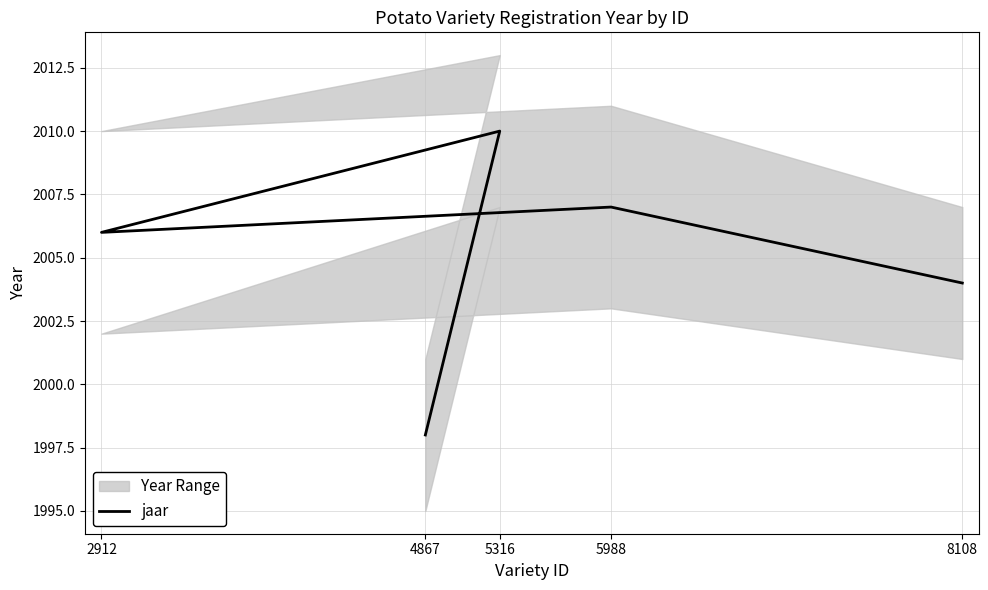

Between 2912 and 4867, which is larger?

2912